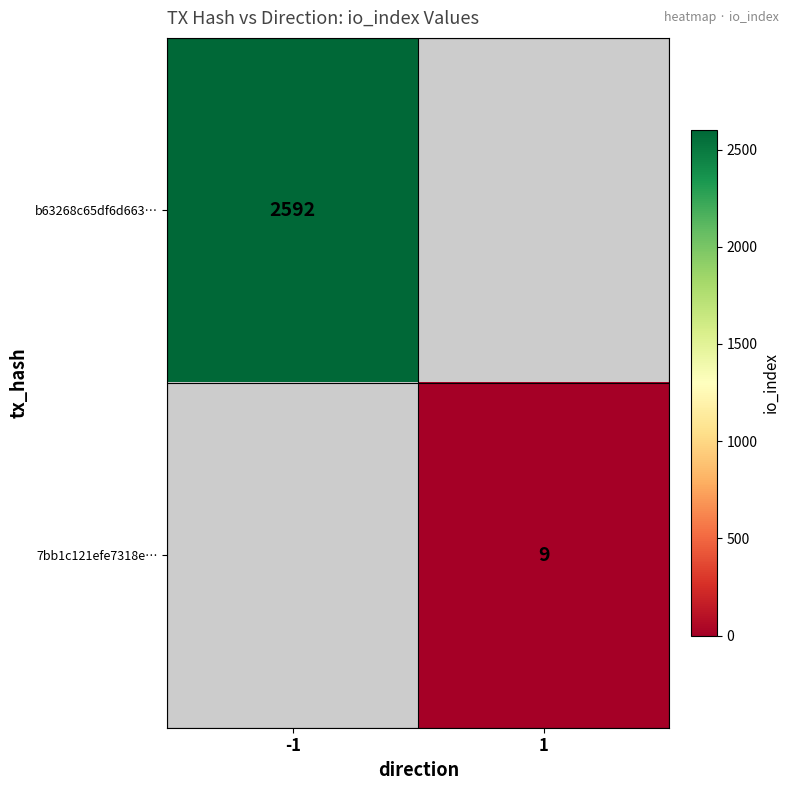

The value of 7bb1c121efe7318e… at 1 is 6. True or false?

False